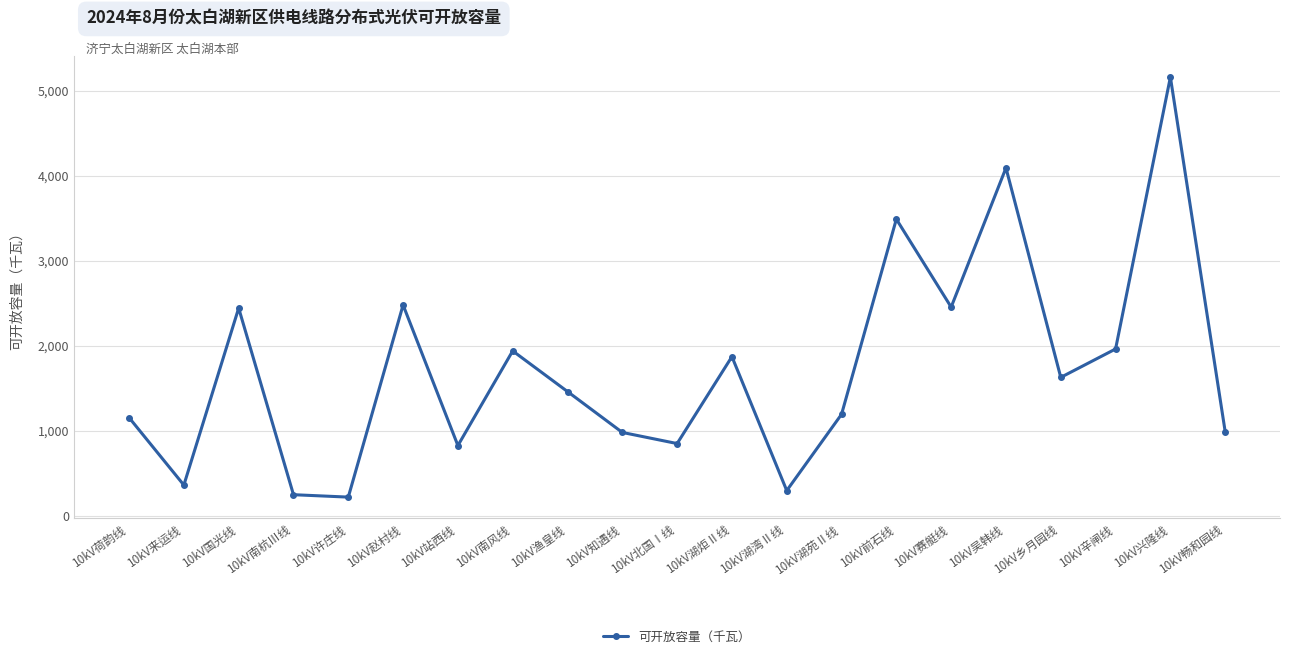

True or false: the data shows 248.0 at 10kV南杭Ⅲ线.

True